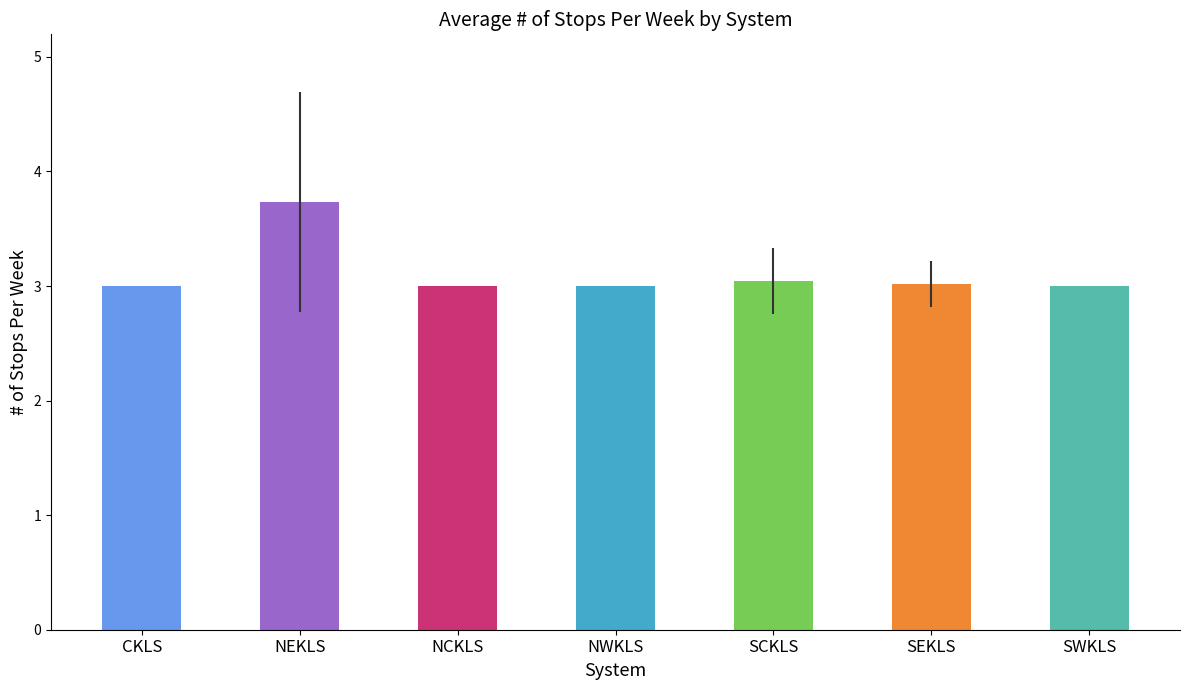

What is the sum of all values?

21.8